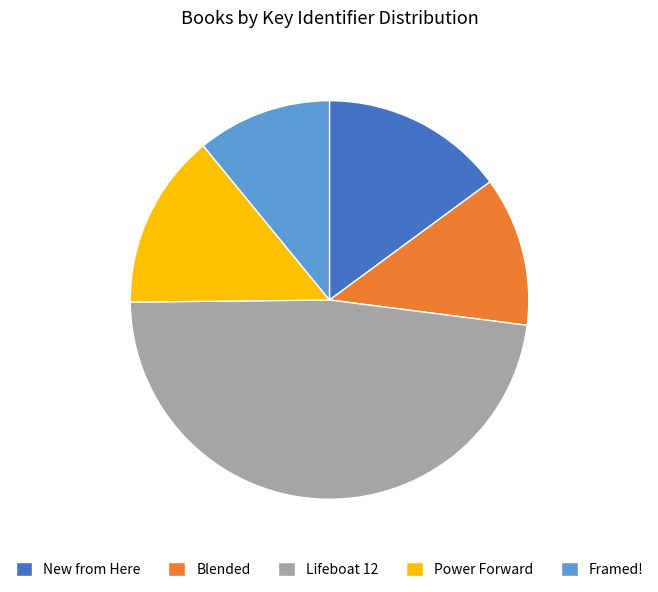

Which has a higher value, Lifeboat 12 or Framed!?

Lifeboat 12